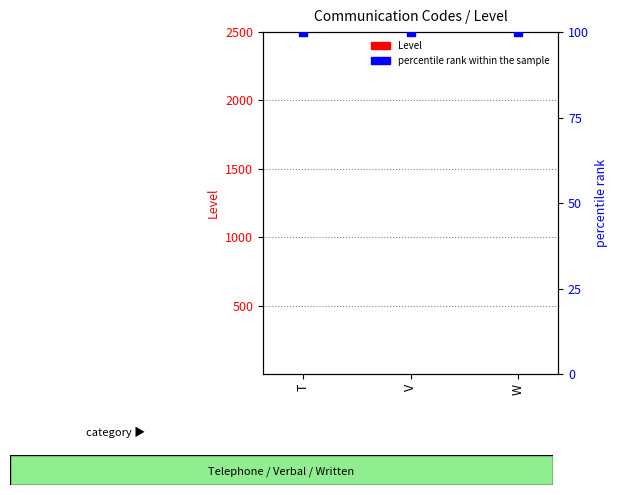

Is the value of percentile rank within the sample at V greater than the value of Level at W?

Yes